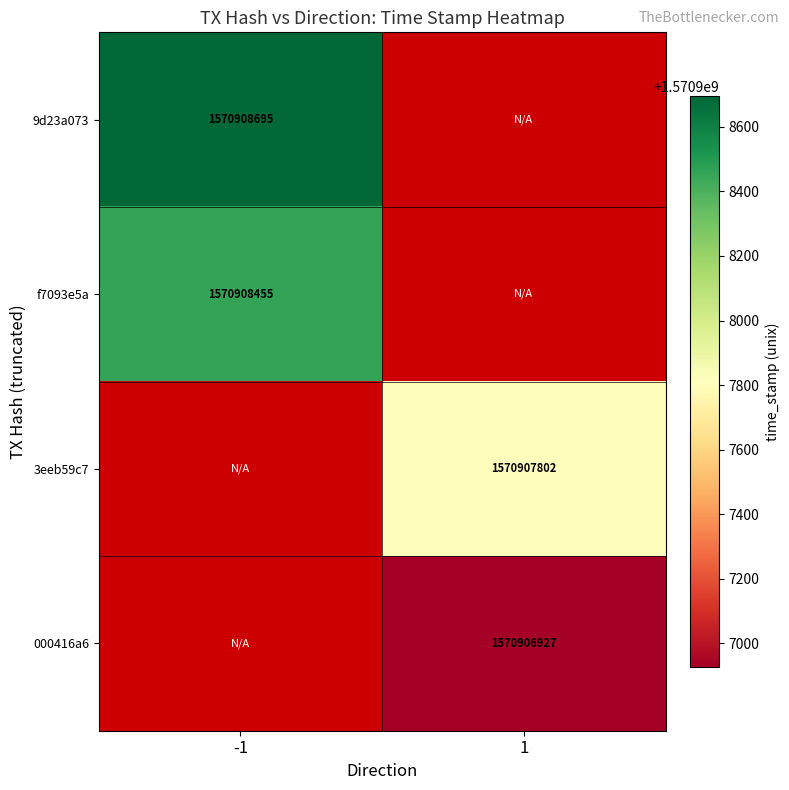

Is the value of f7093e5a at -1 greater than the value of 000416a6 at 1?

Yes